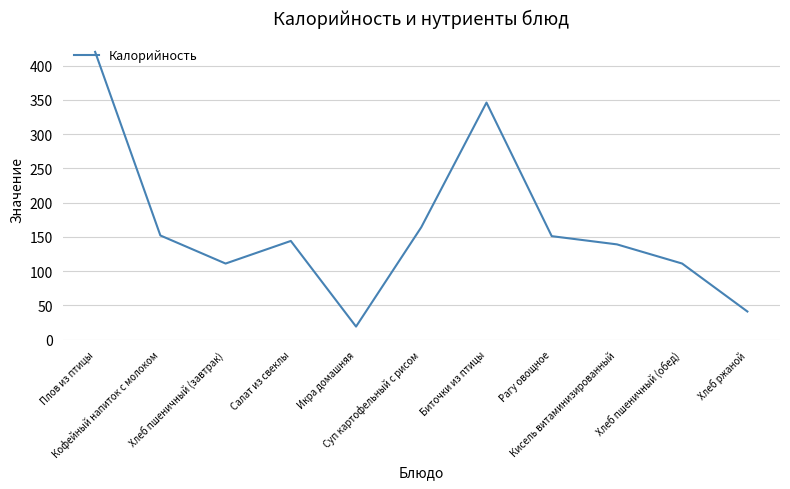

What is the greatest value displayed?

420